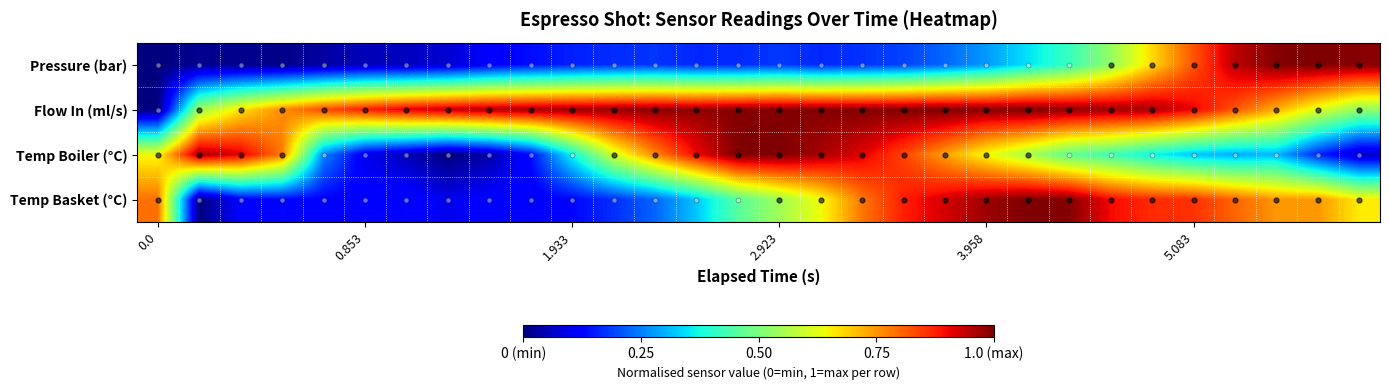

Rank the series by their maximum value, from highest to lowest.

Pressure (bar), Flow In (ml/s), Temp Boiler (°C), Temp Basket (°C)